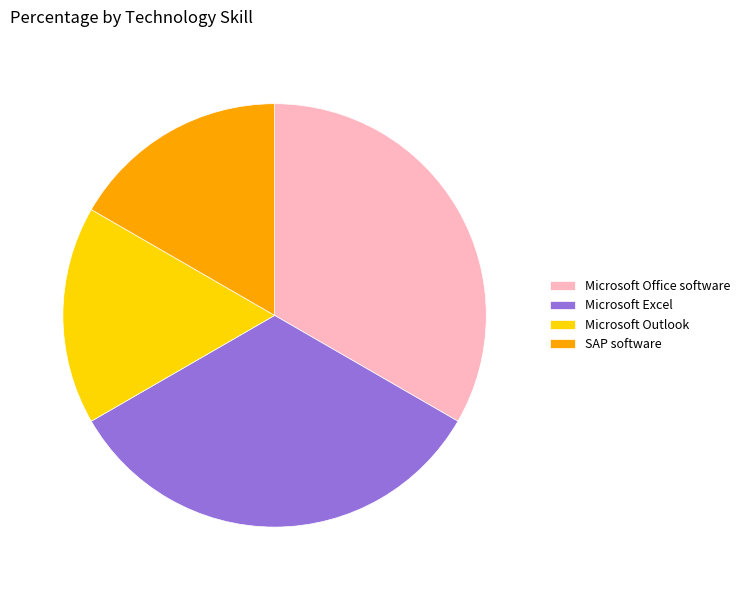

What is the ratio of the value at Microsoft Excel to the value at SAP software?

2.0